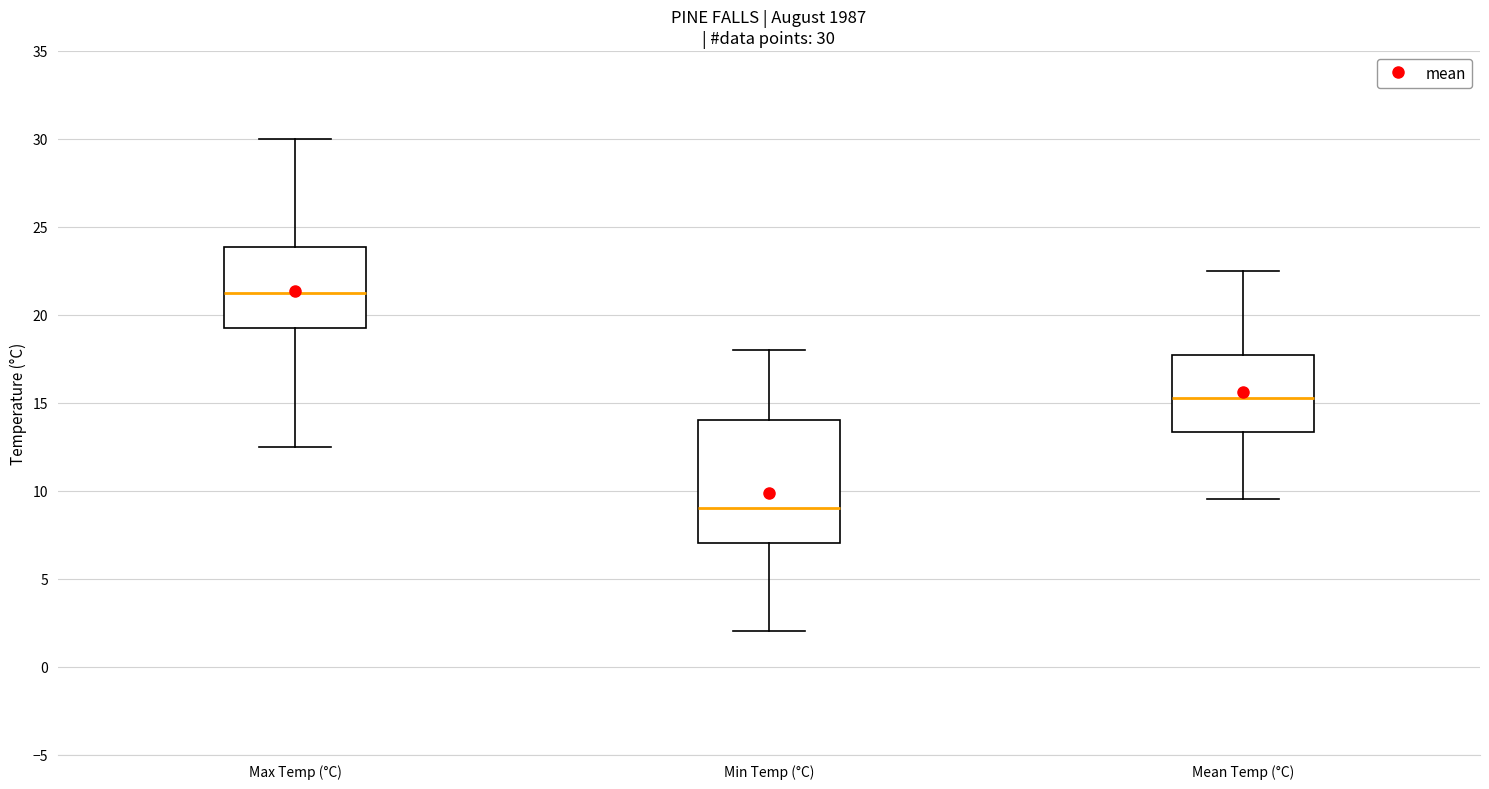

Which box is the tallest, from its lower edge to its upper edge?

Min Temp (°C)